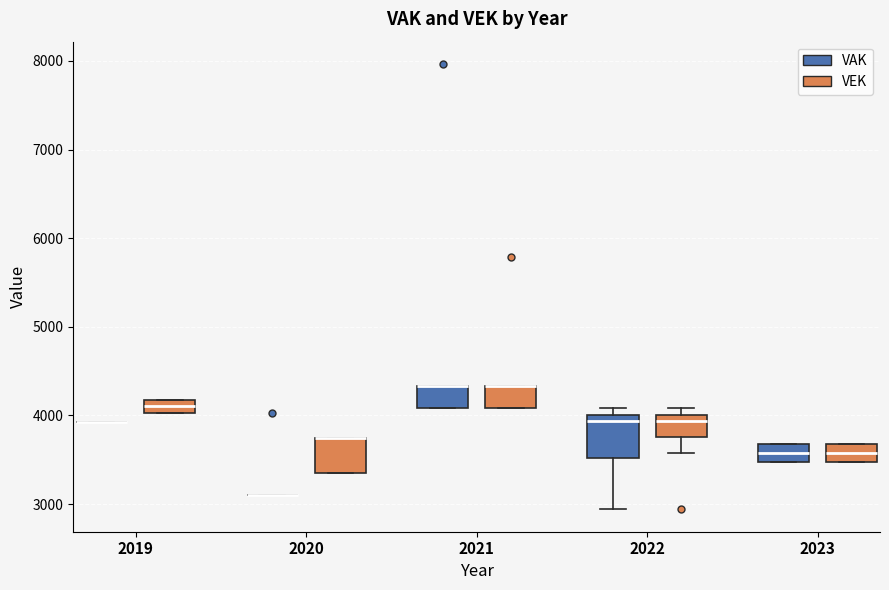

Where does the median line of the box for 2022 (VEK) sit on the y-axis? The values are not printed on the chart, so give them approximately, as read against the axis.

3900